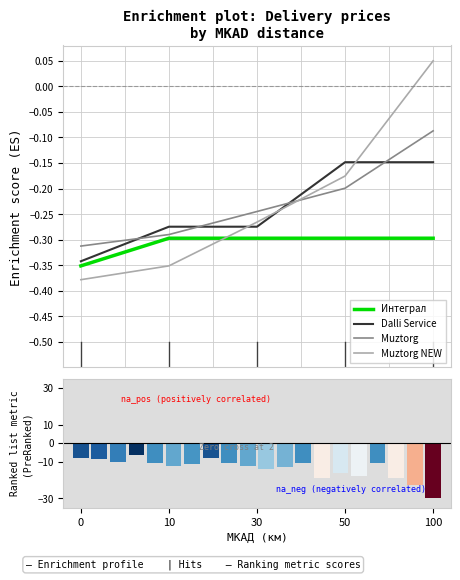

True or false: Dalli Service has a value of -0.1 at 100.

True